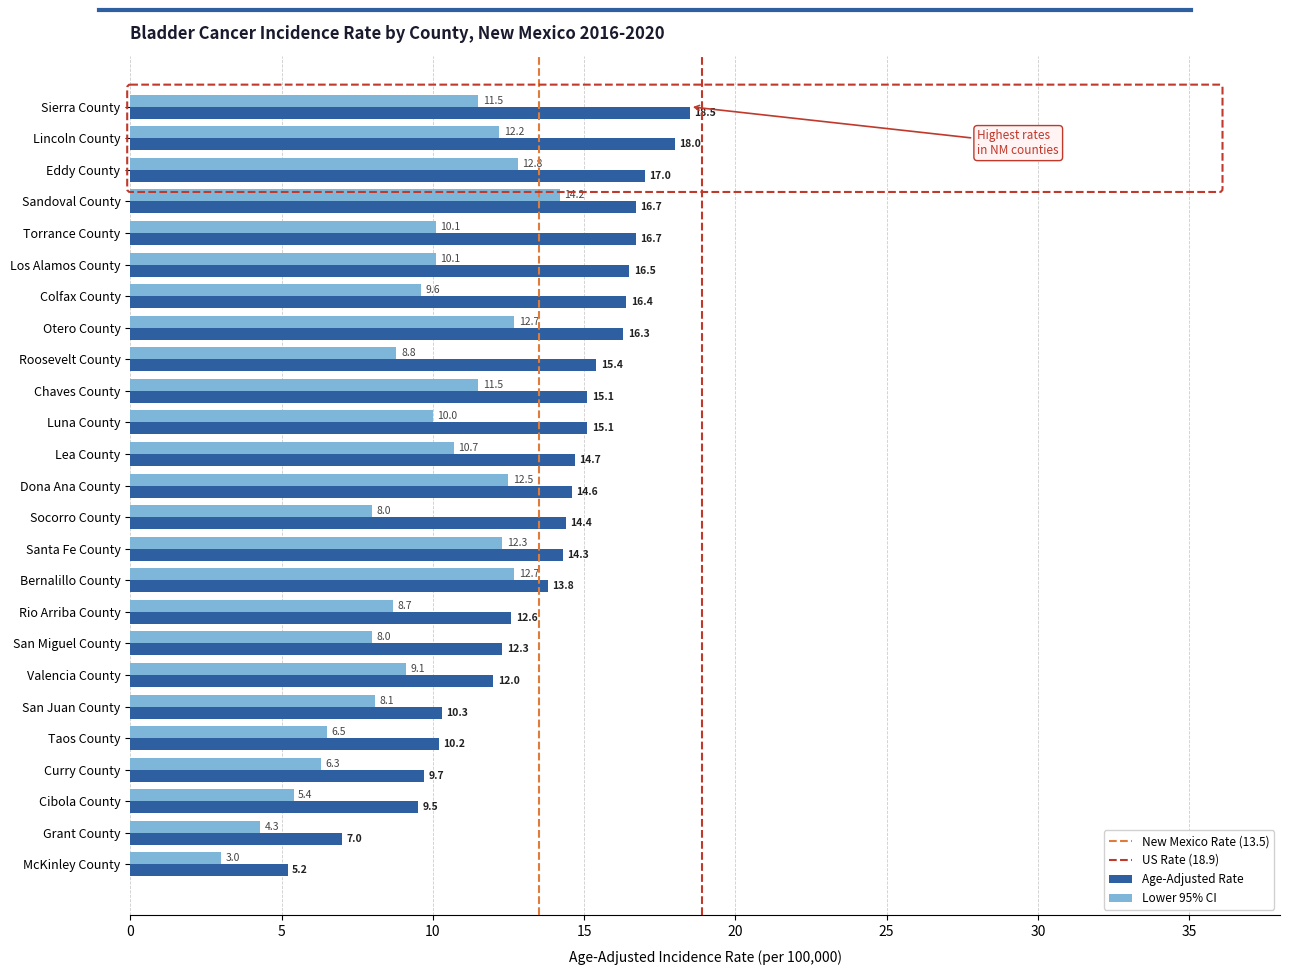

At Chaves County, list the series in order from largest to smallest.

Age-Adjusted Rate, Lower 95% CI